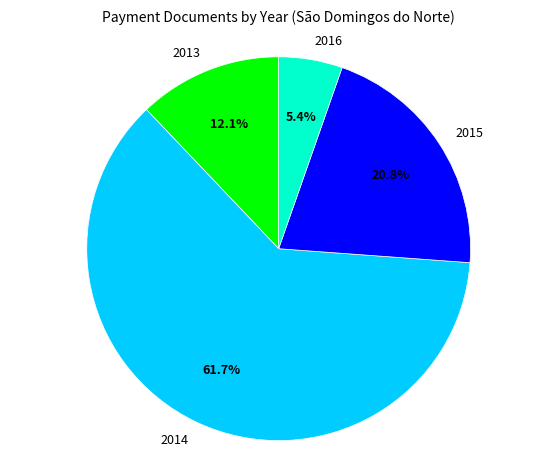

Rank the categories by value from highest to lowest.

2014, 2015, 2013, 2016